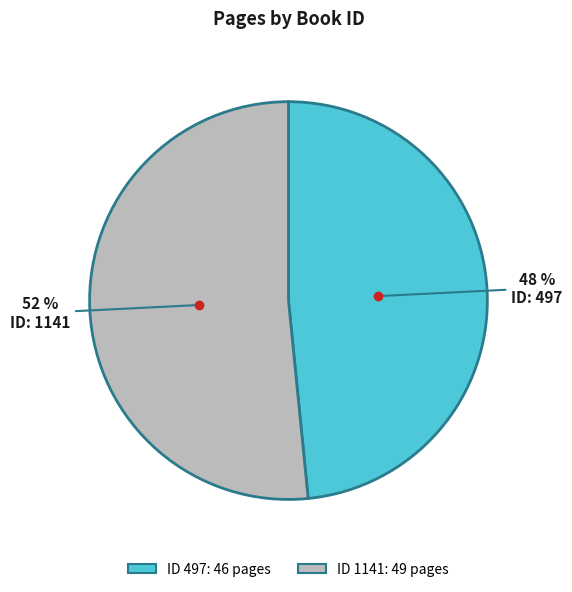

To the nearest percent, what is the average slice percentage?

50%